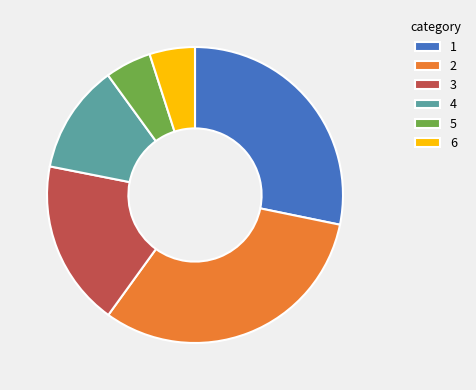

How many segments does this pie chart have?

6